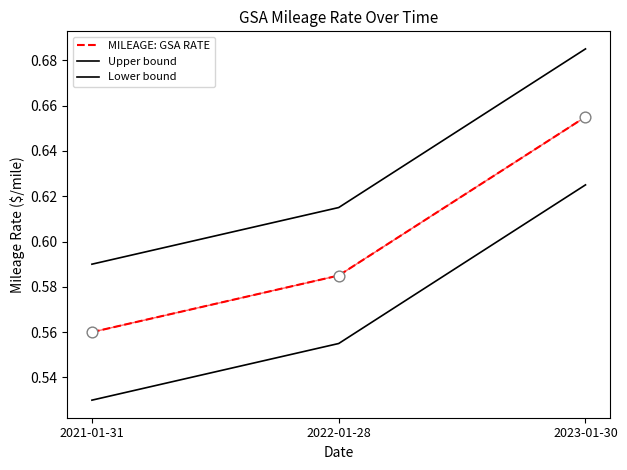

What is the total value across all series at 2022-01-28?

1.8